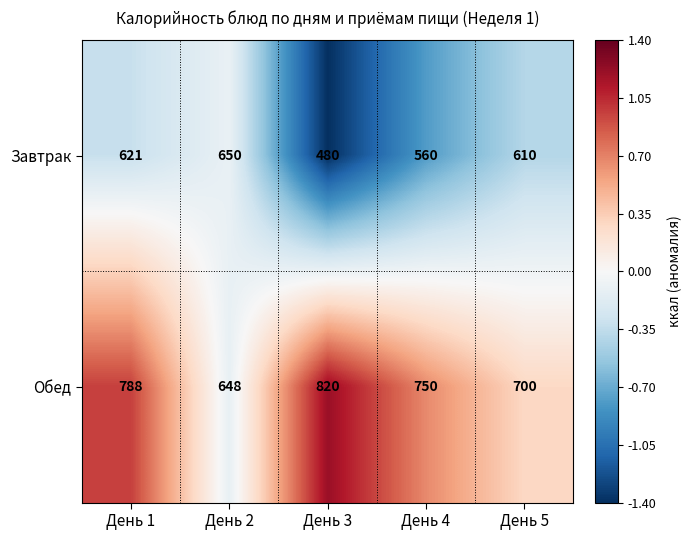

Which series has the largest total across all categories?

Обед